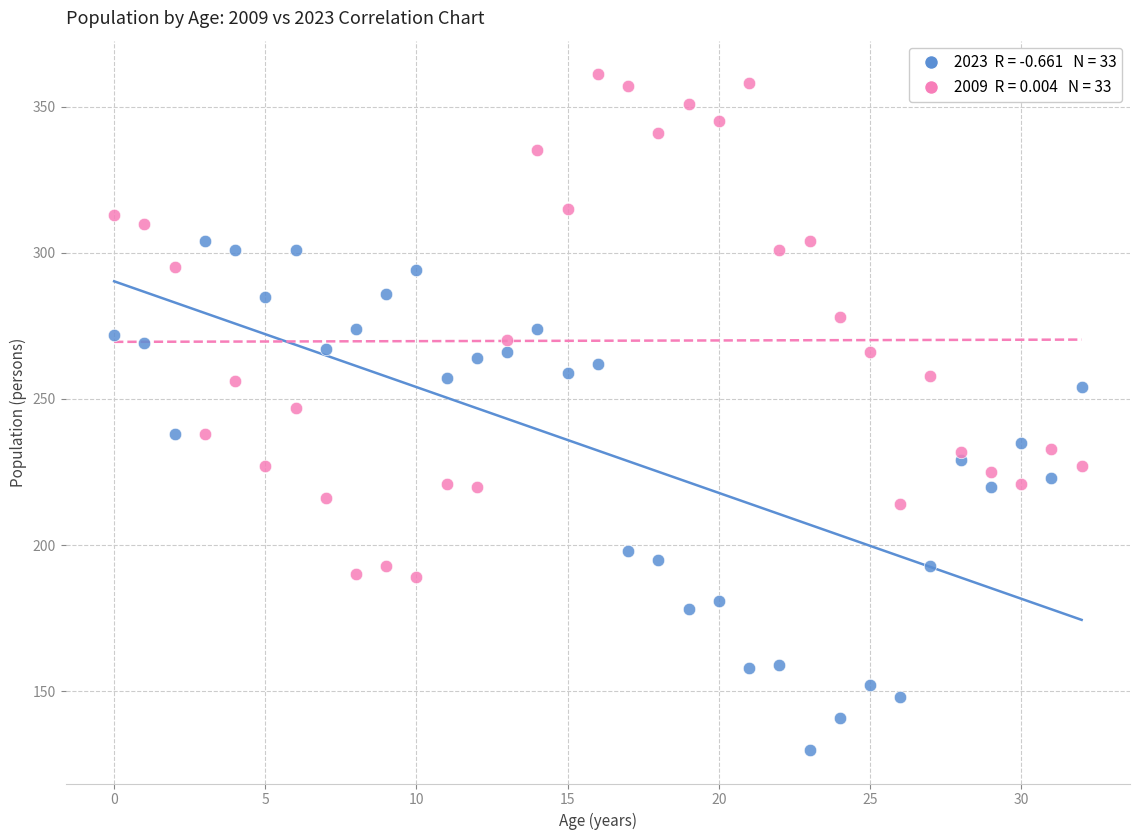

Across all data points, what is the range of Y values (max minus min)?

231